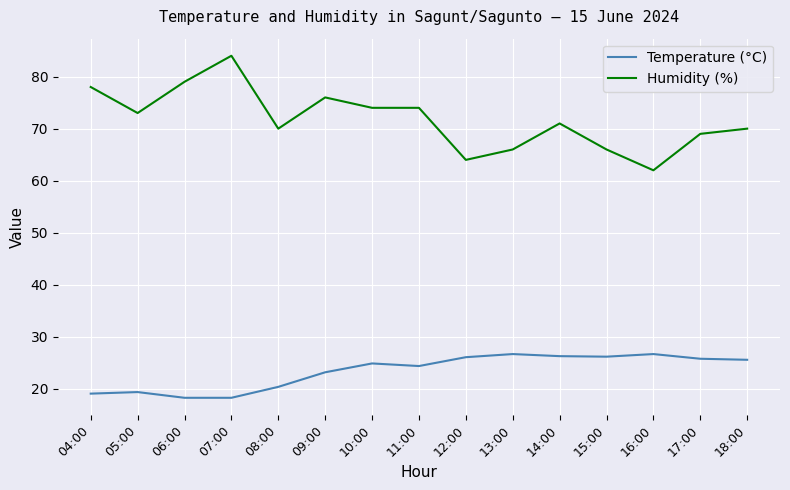

True or false: Temperature (°C) and Humidity (%) intersect in this chart.

False